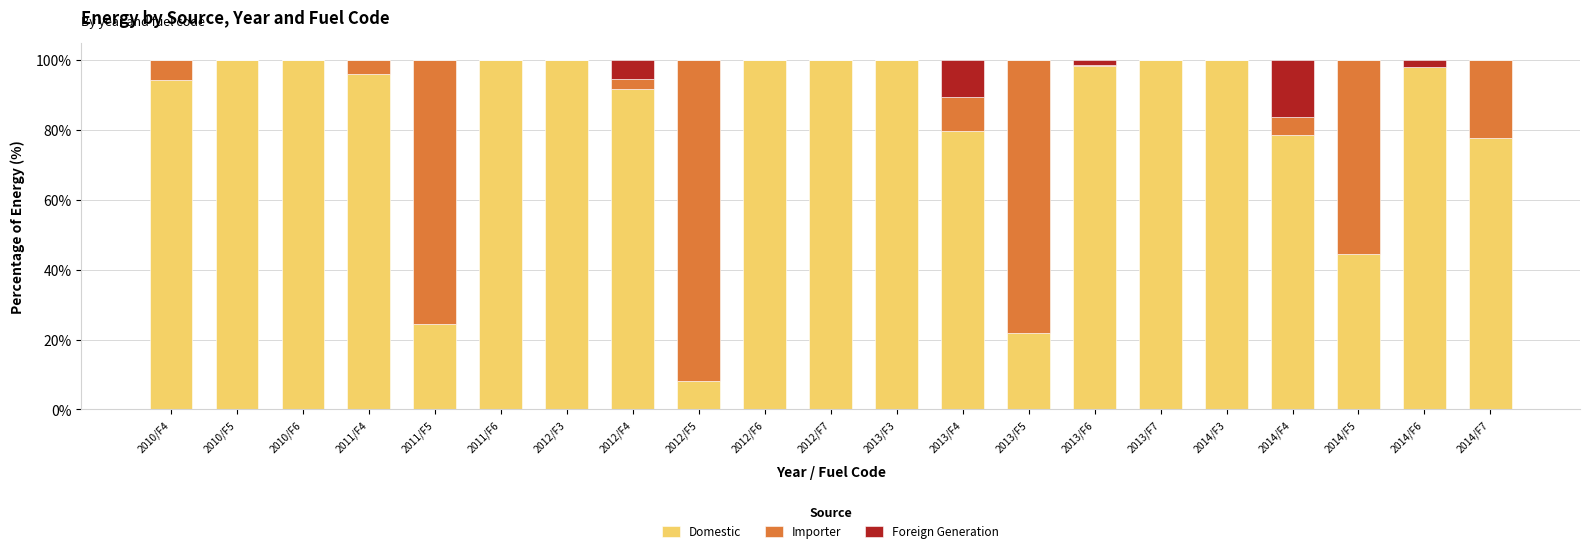

What is the sum of all Domestic values?

1712.9